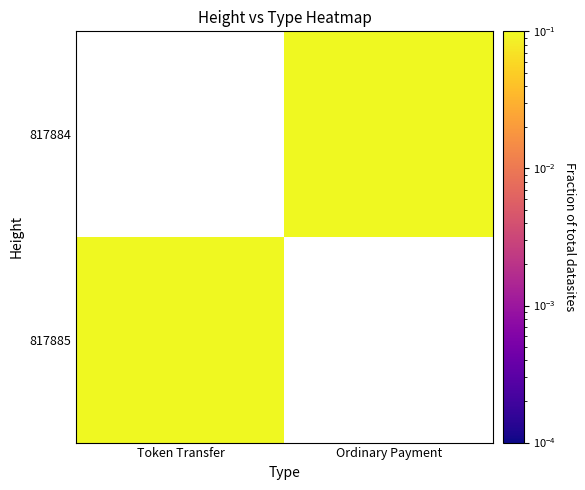

True or false: 817885 has a value of 0.9 at Token Transfer.

False